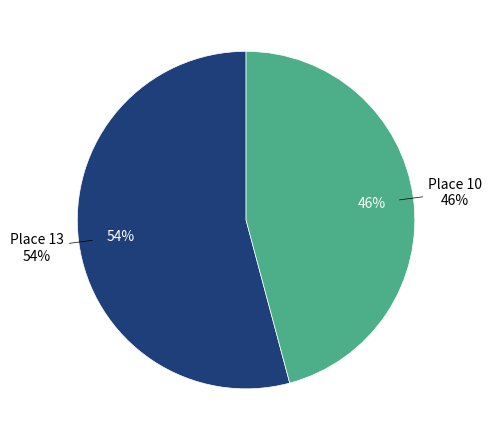

Count the number of slices in the pie.

2